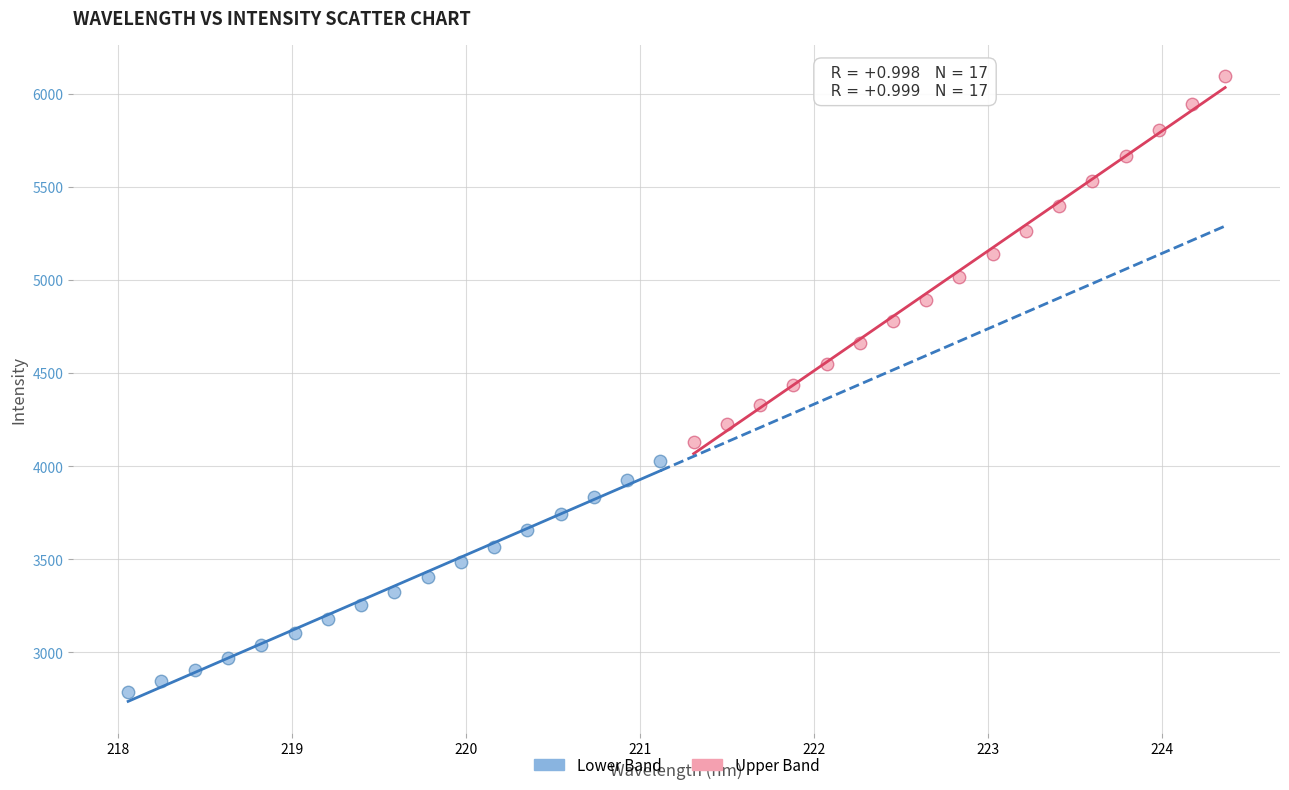

Which series contains the lowest Y value?

Lower Band